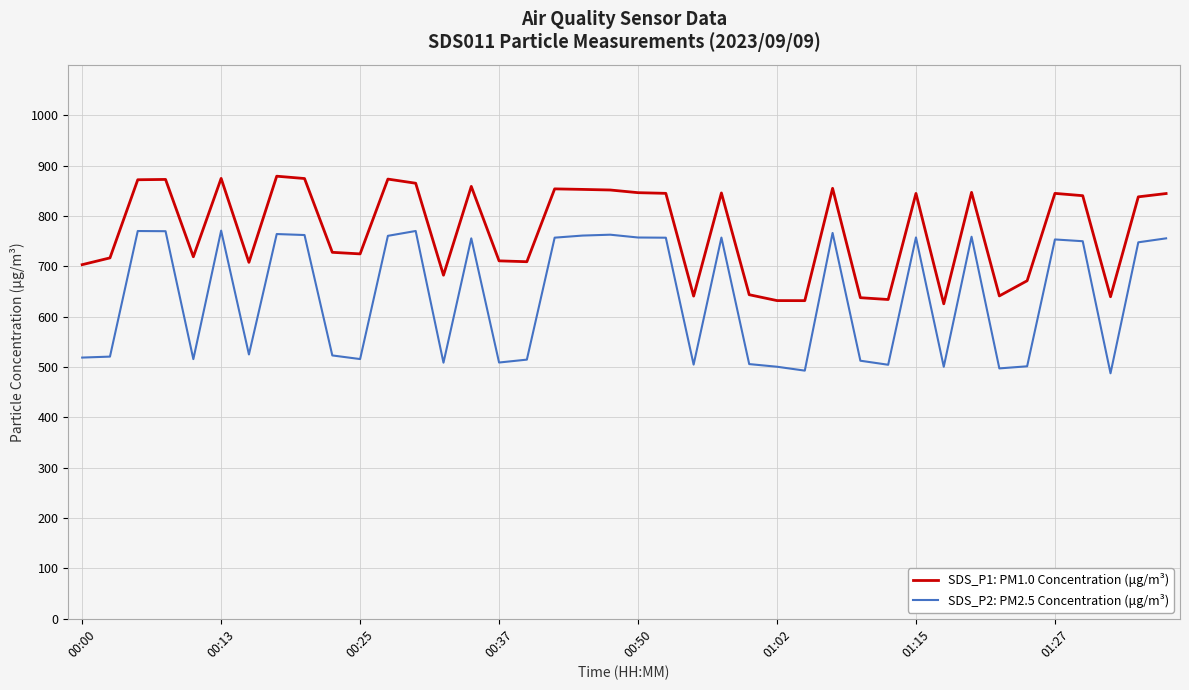

What are all the series names shown in the legend?

SDS_P1: PM1.0 Concentration (μg/m³), SDS_P2: PM2.5 Concentration (μg/m³)